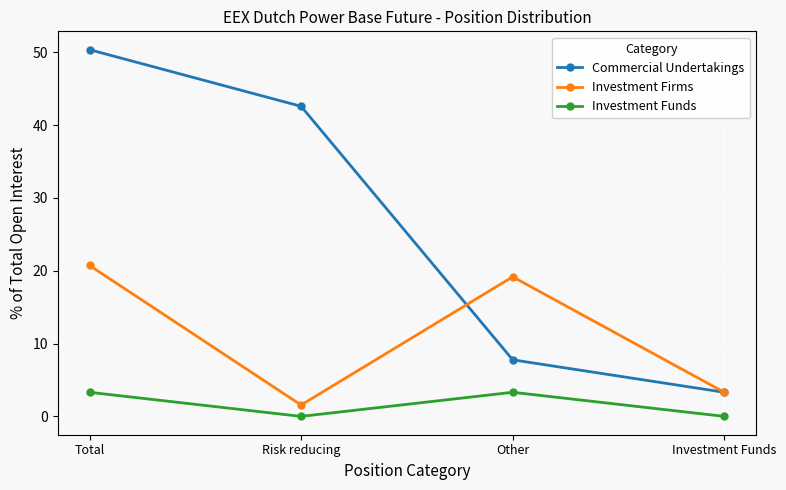

True or false: Investment Funds and Investment Firms intersect in this chart.

False